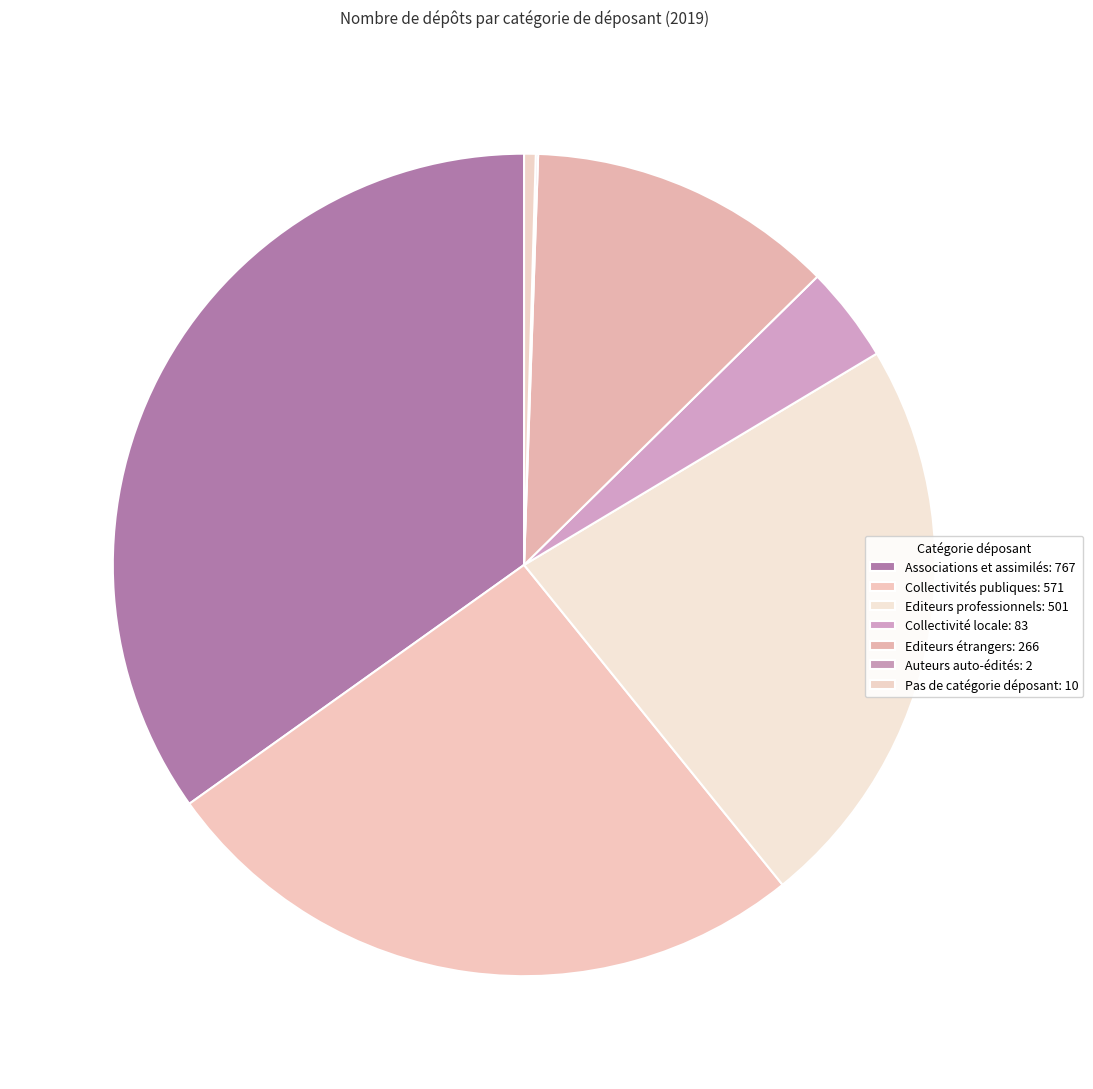

To the nearest percent, what is the combined percentage of Collectivités publiques and Editeurs étrangers?

38%